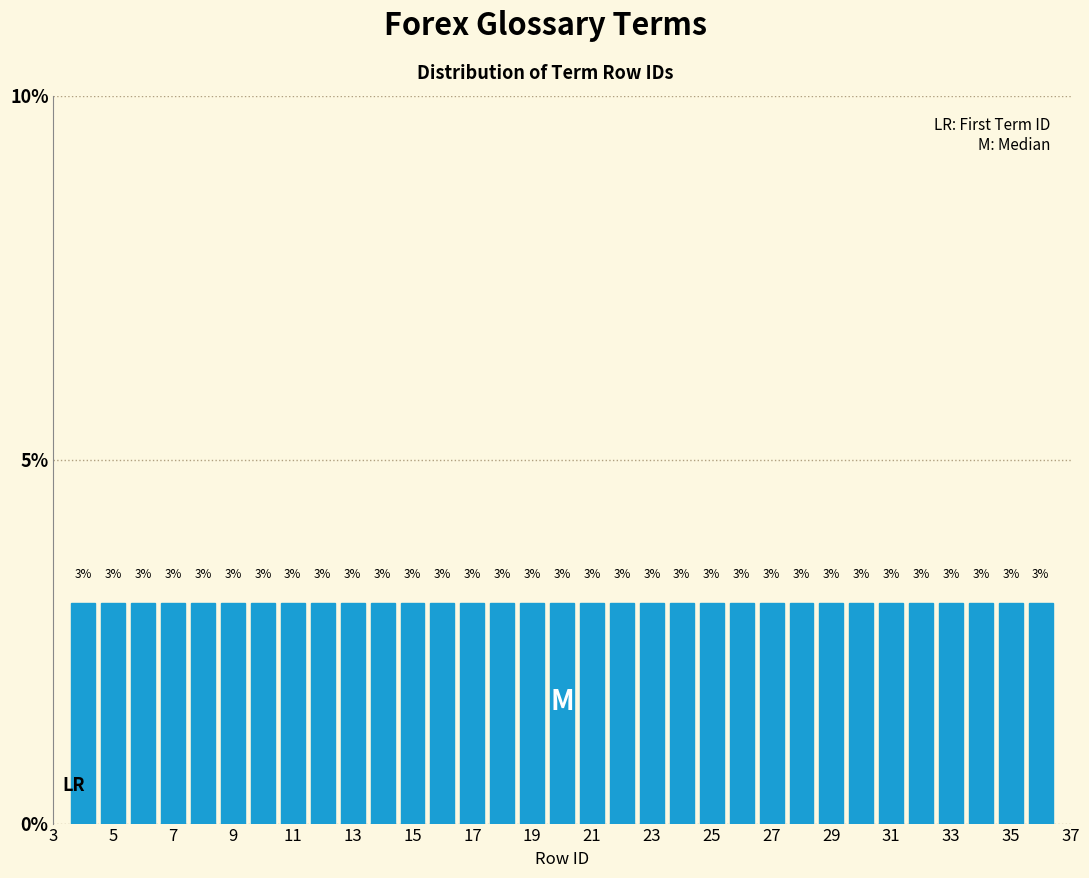

What is the height of the bar covering 20.5 to 21.5 on the x-axis? The bar edges are not printed on the chart, so give them approximately, as read against the axis.

3